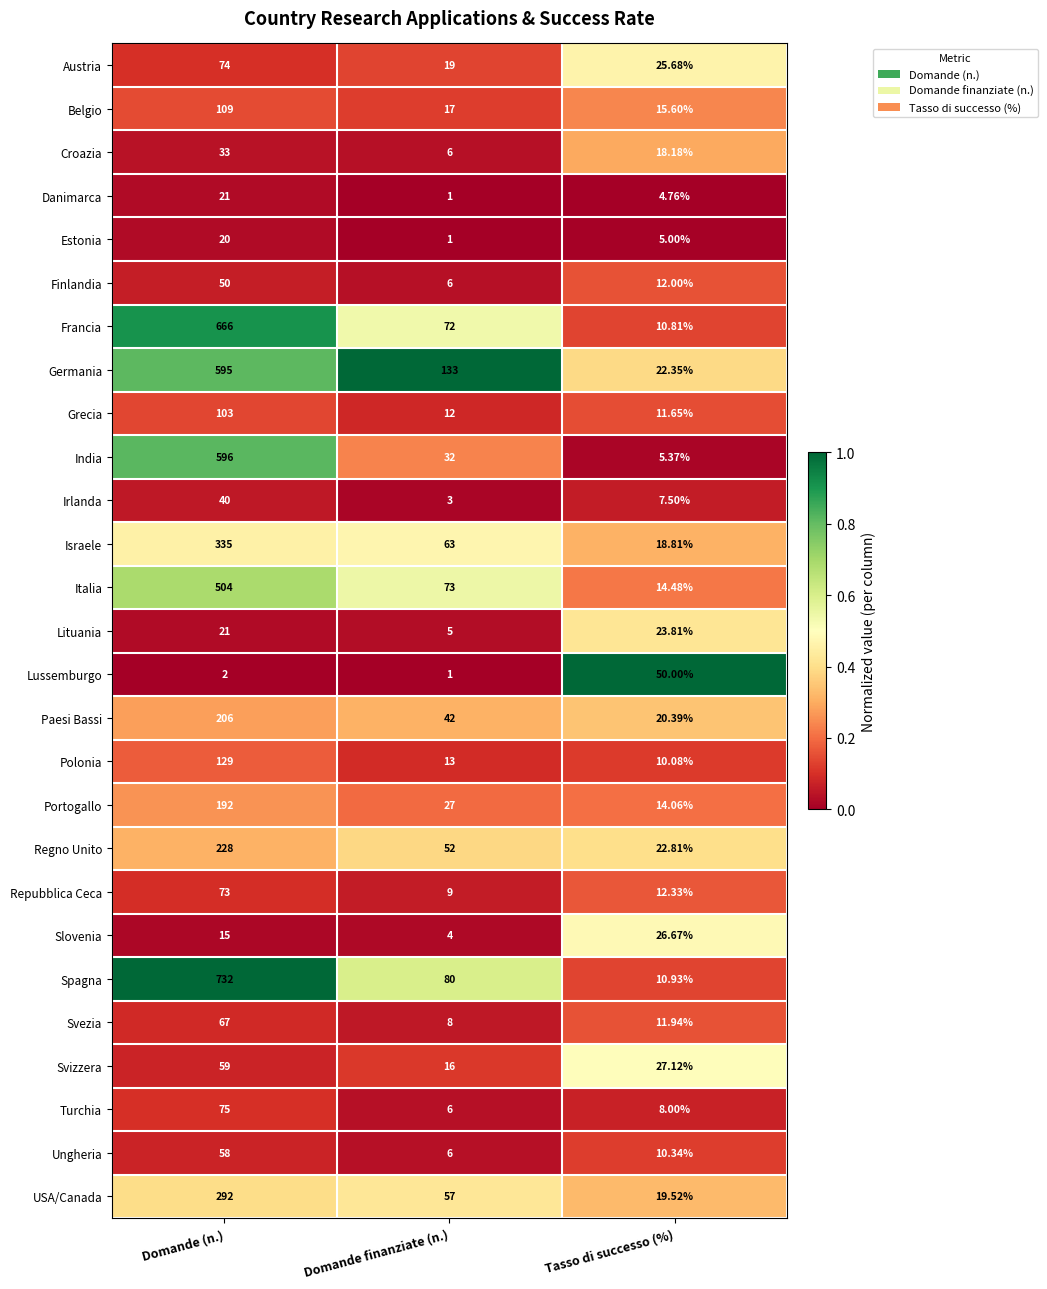

Which series has the widest spread of values?

Spagna